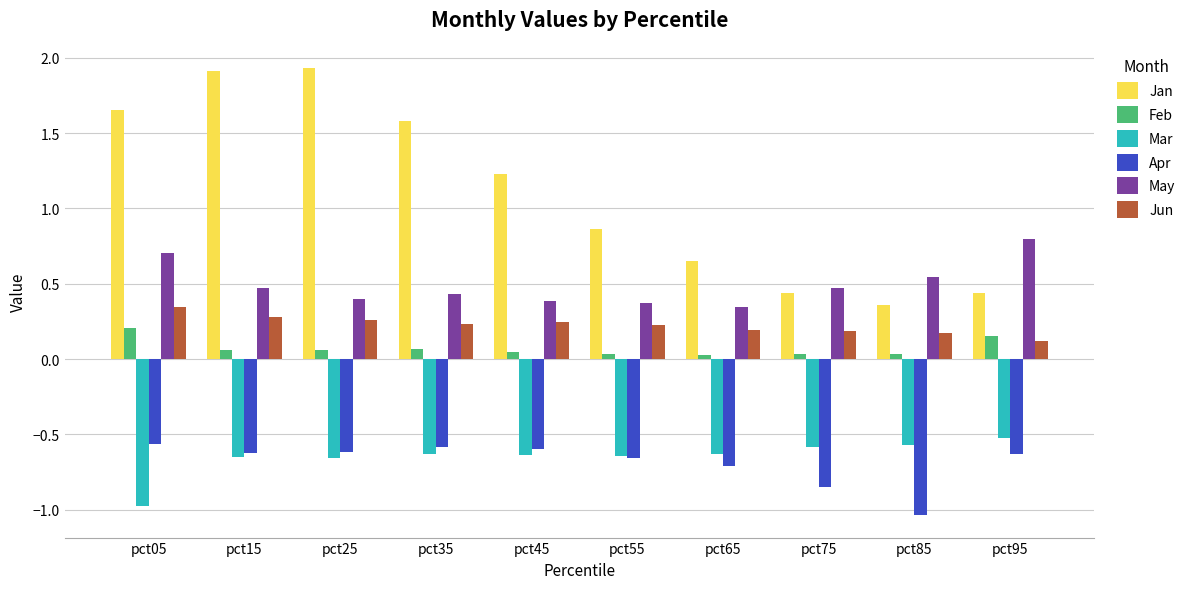

What is the sum of all May values?

4.9